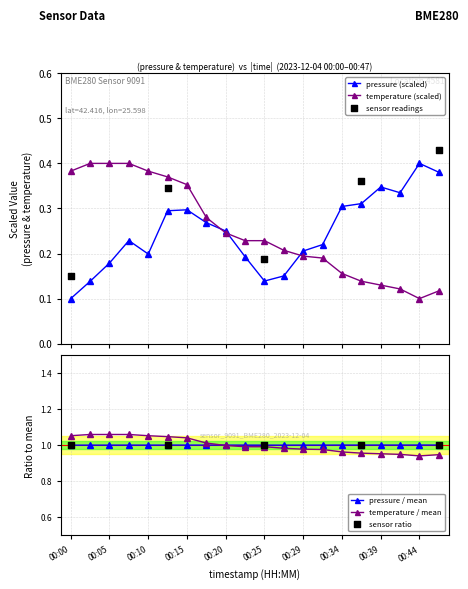

What is the total value across all series at 00:25?

0.4